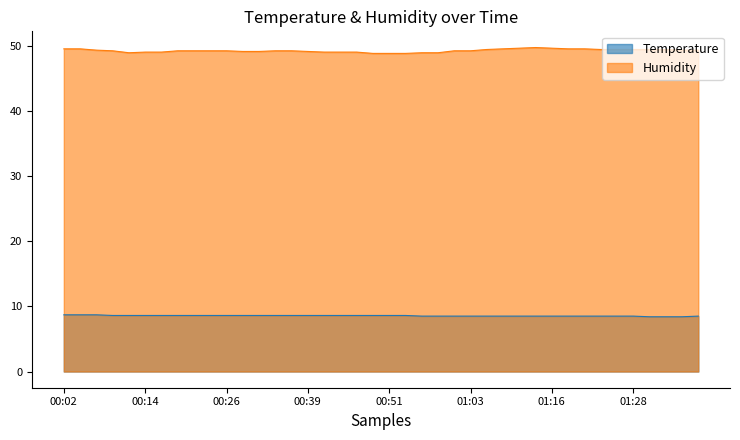

True or false: Humidity has more than 2 interior local peaks.

False